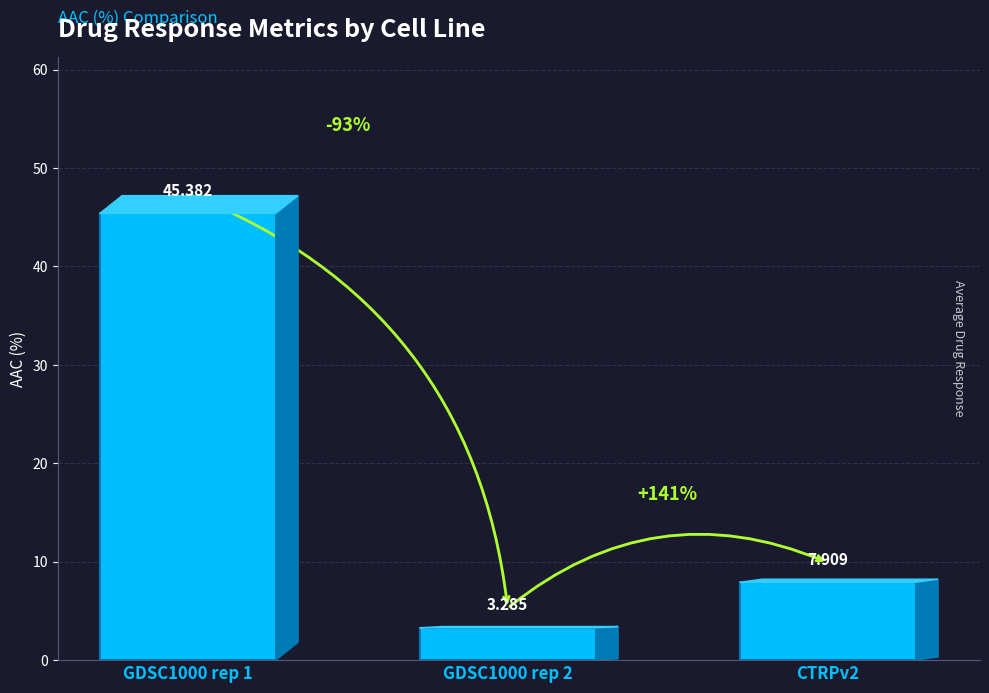

Reading left to right, extract all data points from this chart.

GDSC1000 rep 1=45.4	GDSC1000 rep 2=3.3	CTRPv2=7.9